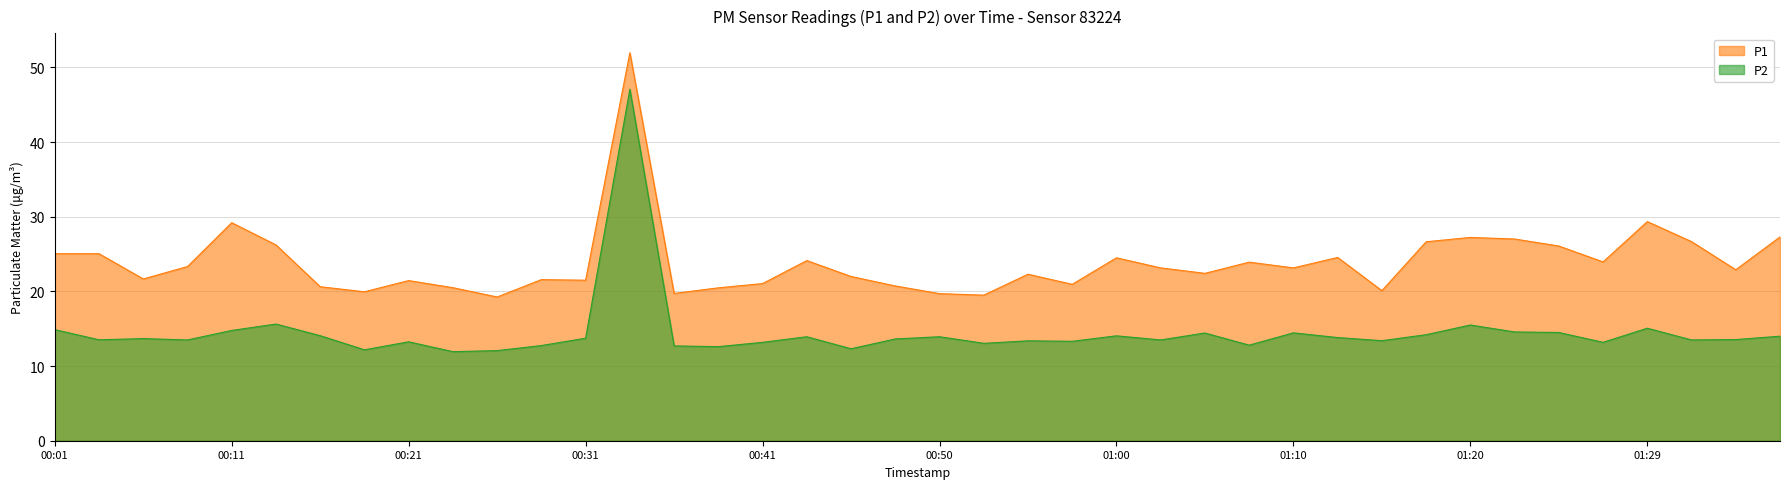

What is the label of the 39th point from the left?

01:34